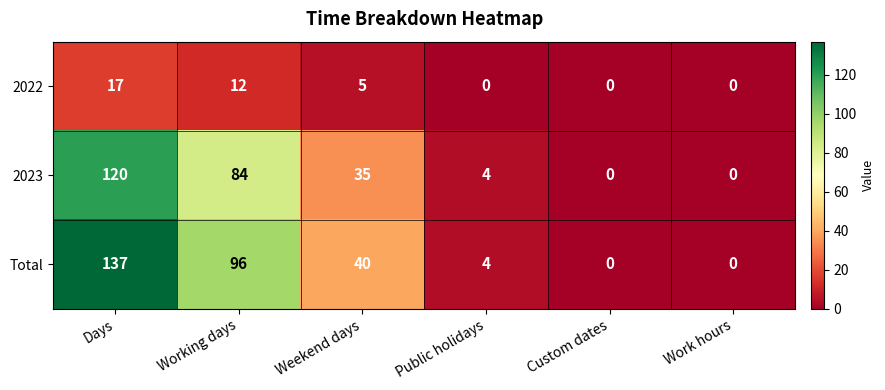

Which series has the largest range (max minus min)?

Total